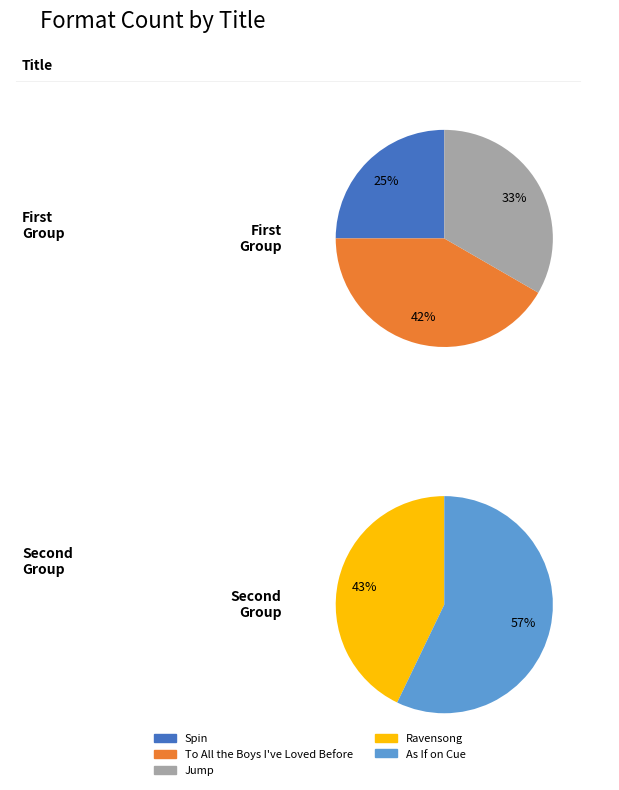

How many segments does this pie chart have?

5